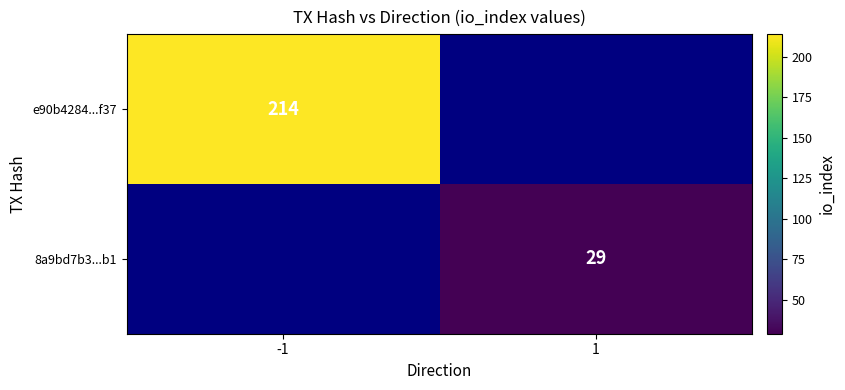

Is the value of e90b4284...f37 at -1 greater than the value of 8a9bd7b3...b1 at 1?

Yes